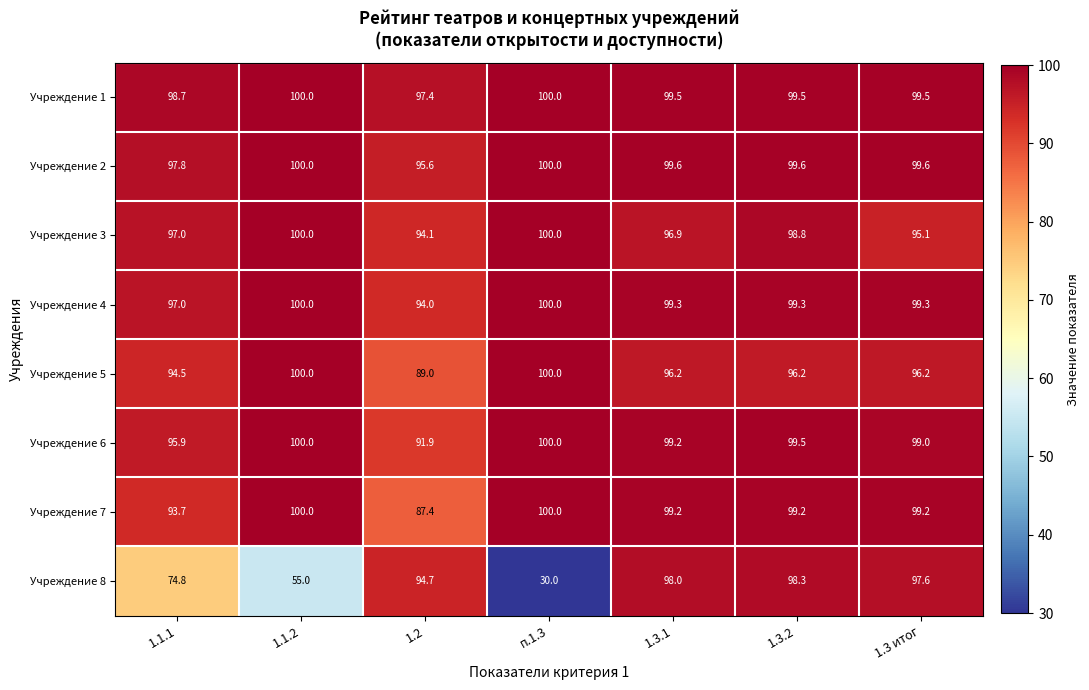

Rank the series at 1.2 from highest to lowest value.

Учреждение 1, Учреждение 2, Учреждение 8, Учреждение 3, Учреждение 4, Учреждение 6, Учреждение 5, Учреждение 7